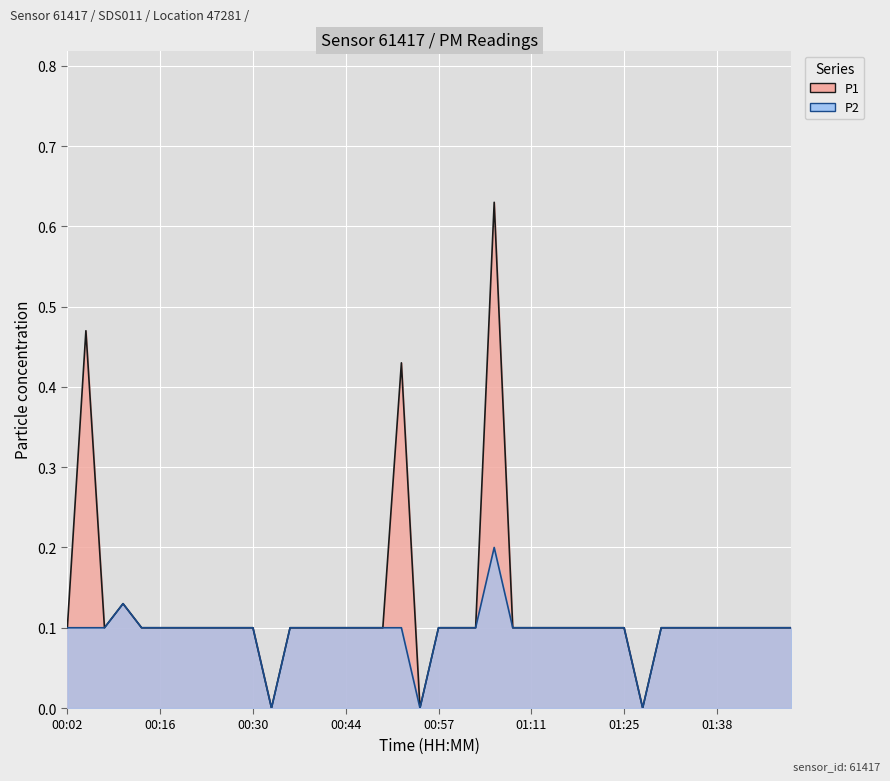

Rank the series by their maximum value, from highest to lowest.

P1, P2